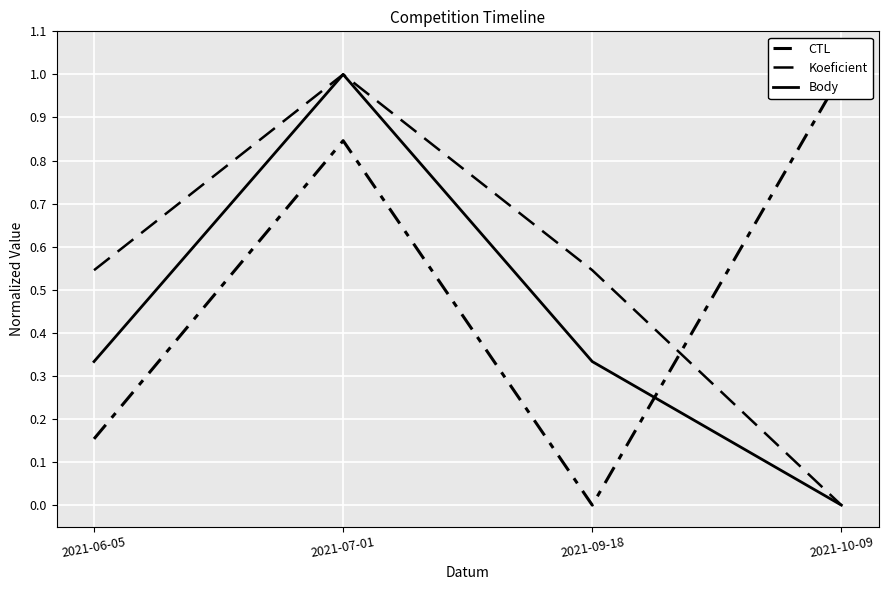

How many interior local peaks does the Body series have?

1